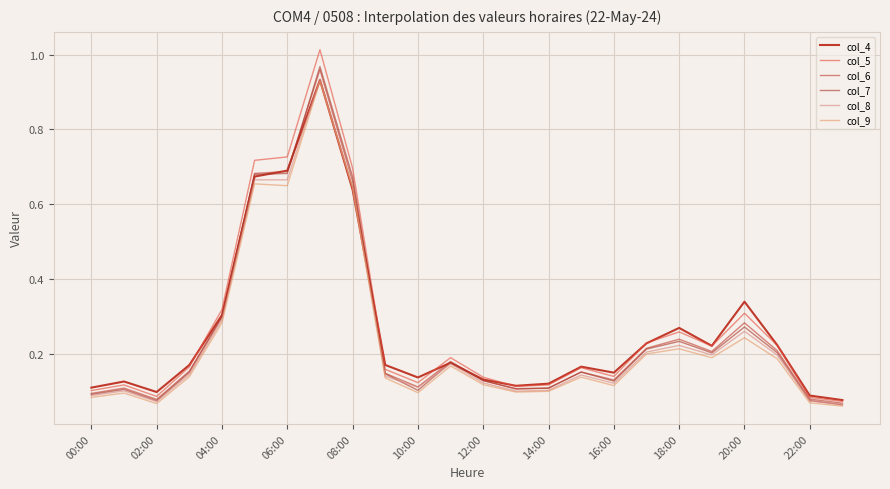

Does the chart have visible grid lines?

Yes